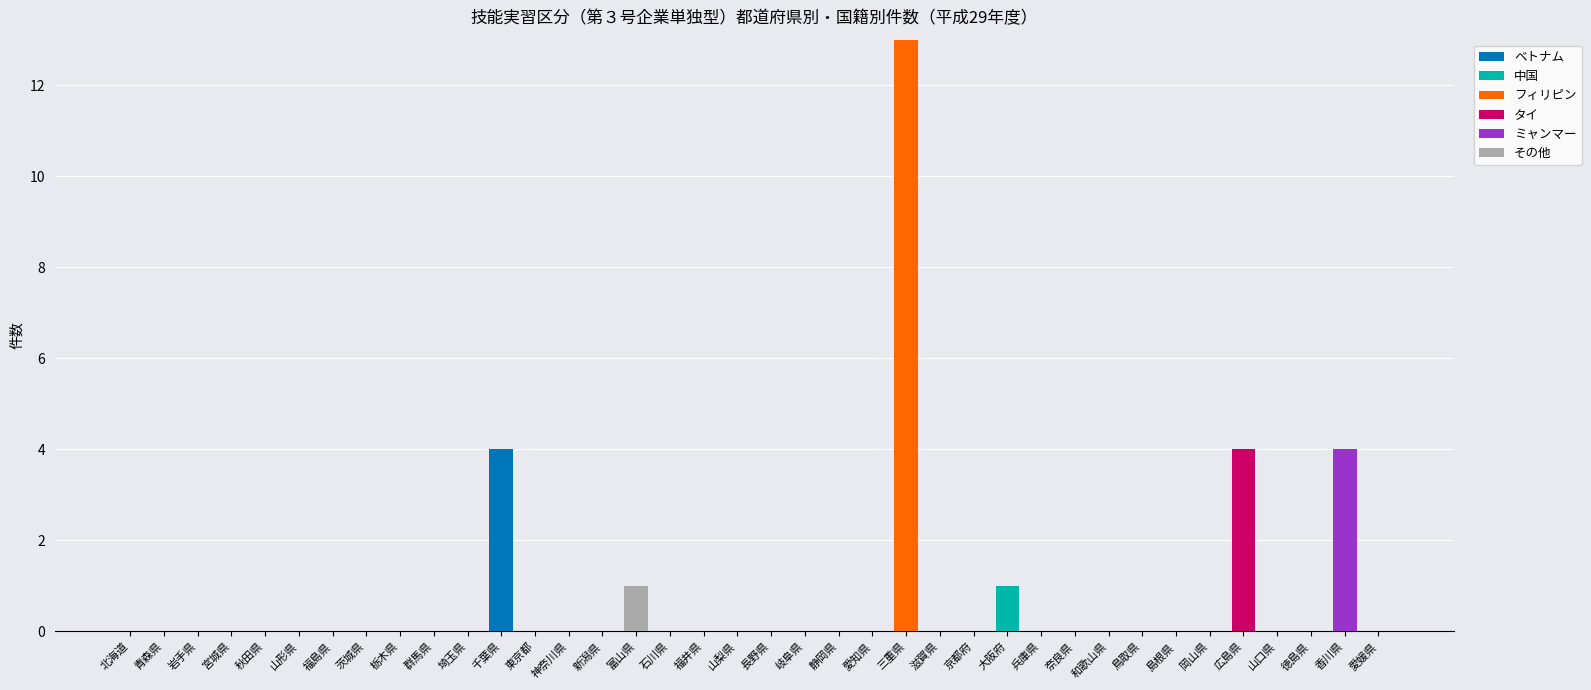

True or false: ベトナム has a value of 0 at 岐阜県.

True